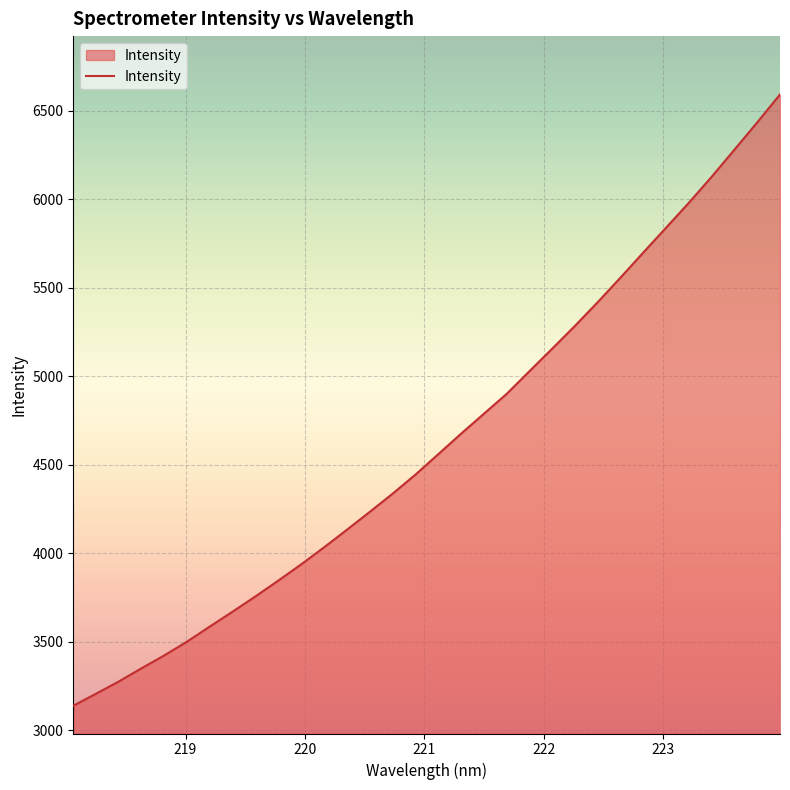

What is the difference between the maximum and minimum values?

3454.5